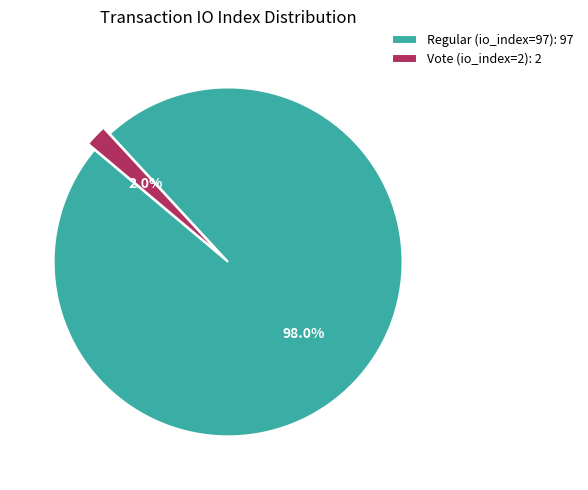

To the nearest percent, what percentage of the pie is Vote (io_index=2)?

2%